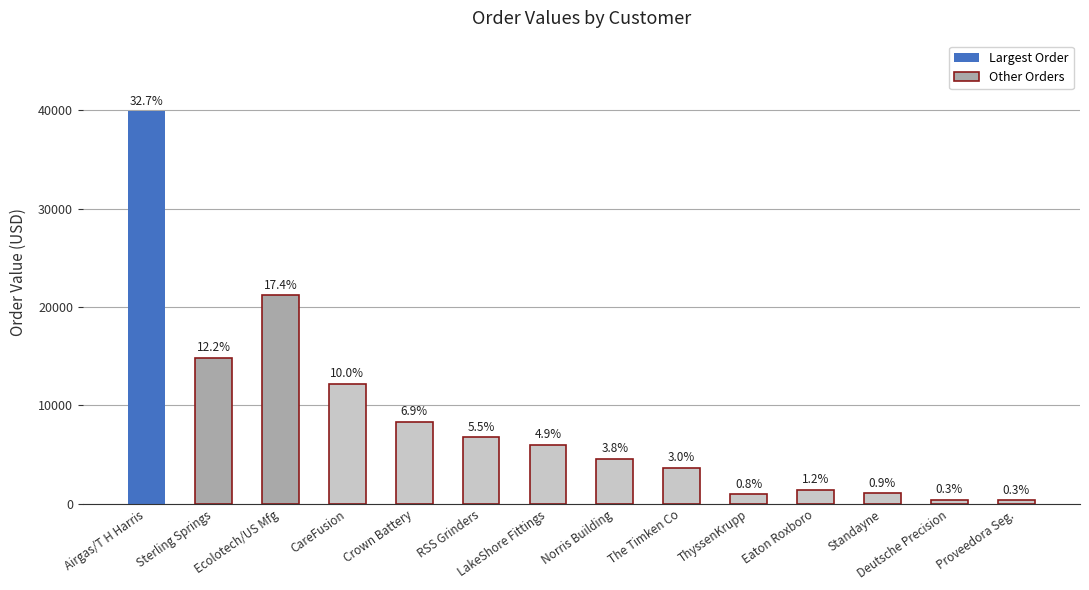

What is the greatest value displayed?

39900.0